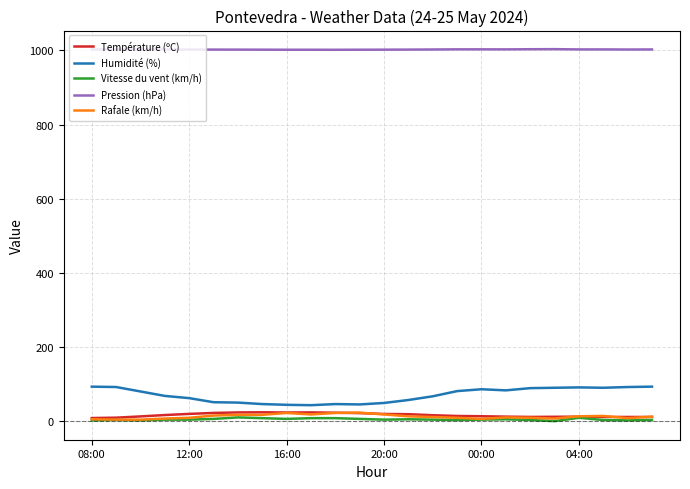

Which series has the largest total across all categories?

Pression (hPa)